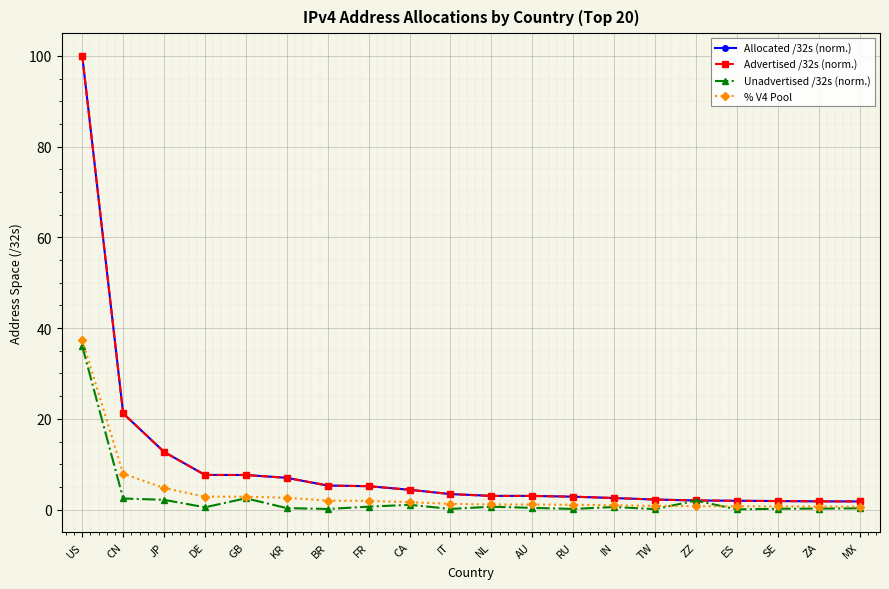

What is the sum of the % V4 Pool values at ES and CN?

8.7